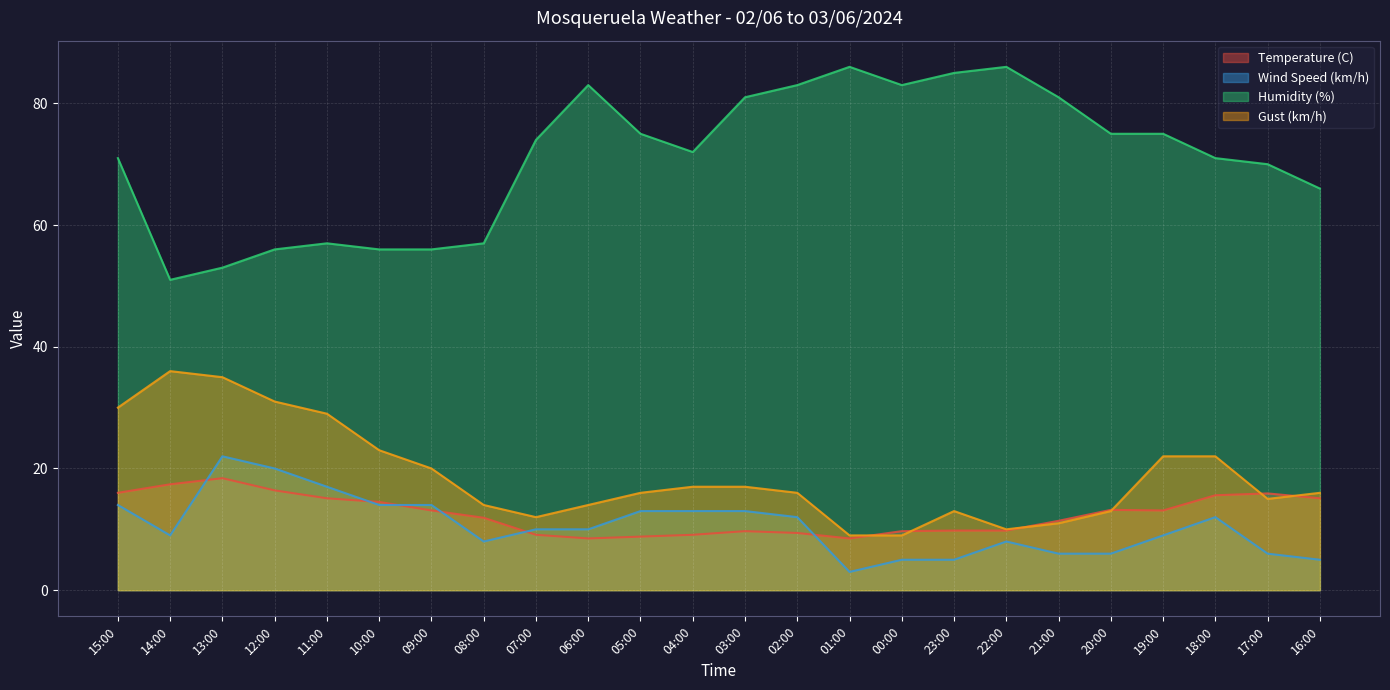

The value of Wind Speed (km/h) at 23:00 is 2.6. True or false?

False